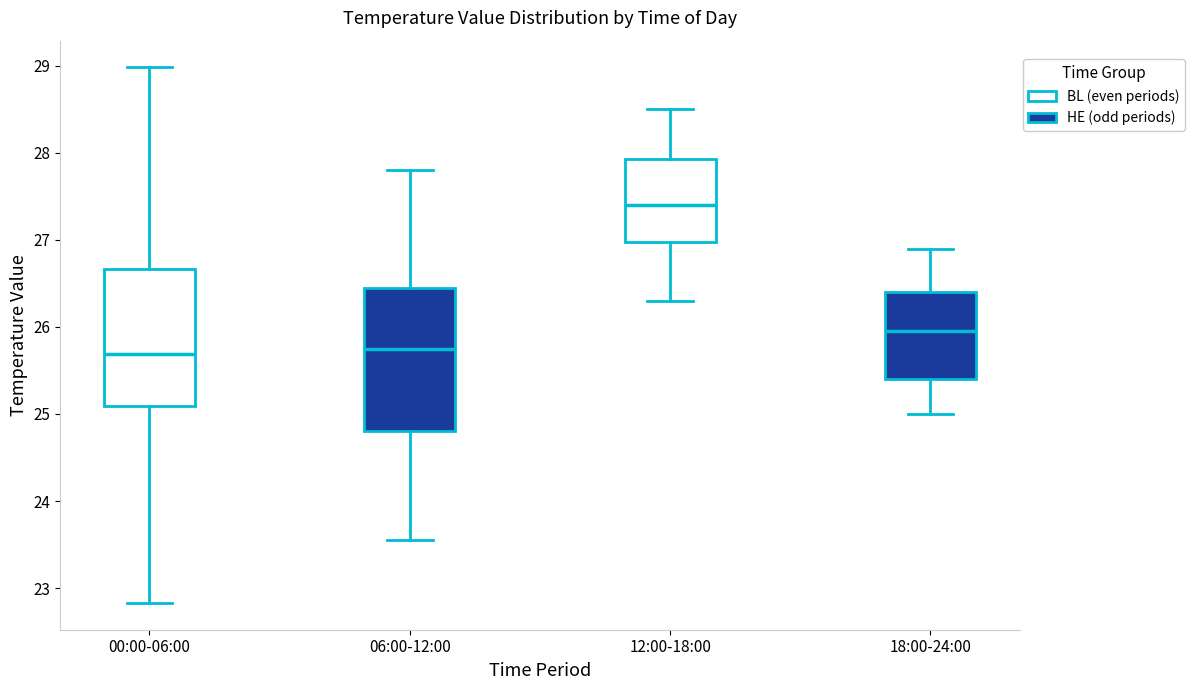

Which box's median line is the highest?

12:00-18:00